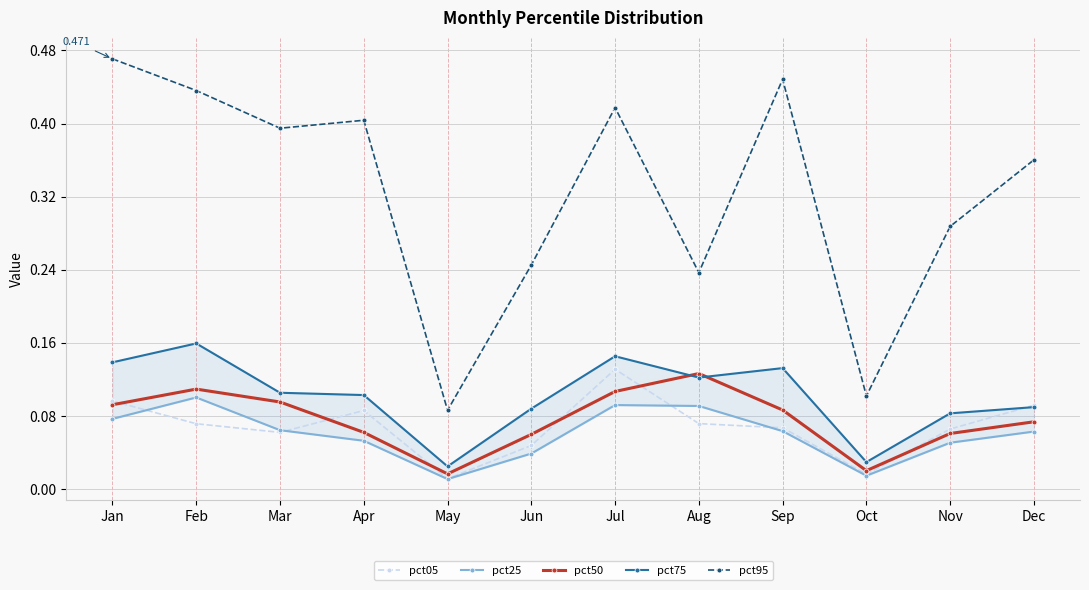

Reading left to right, list all the values displayed in this chart.

pct05: 0.1	0.1	0.1	0.1	0.0	0.0	0.1	0.1	0.1	0.0	0.1	0.1
pct25: 0.1	0.1	0.1	0.1	0.0	0.0	0.1	0.1	0.1	0.0	0.1	0.1
pct50: 0.1	0.1	0.1	0.1	0.0	0.1	0.1	0.1	0.1	0.0	0.1	0.1
pct75: 0.1	0.2	0.1	0.1	0.0	0.1	0.1	0.1	0.1	0.0	0.1	0.1
pct95: 0.5	0.4	0.4	0.4	0.1	0.2	0.4	0.2	0.4	0.1	0.3	0.4